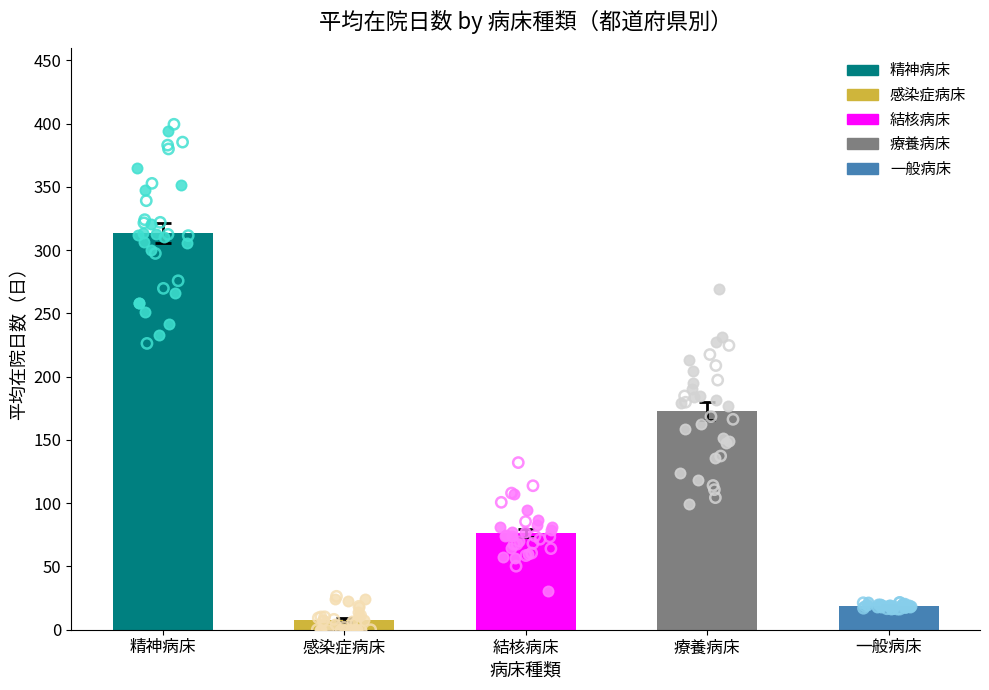

Which series has the largest total across all categories?

精神病床